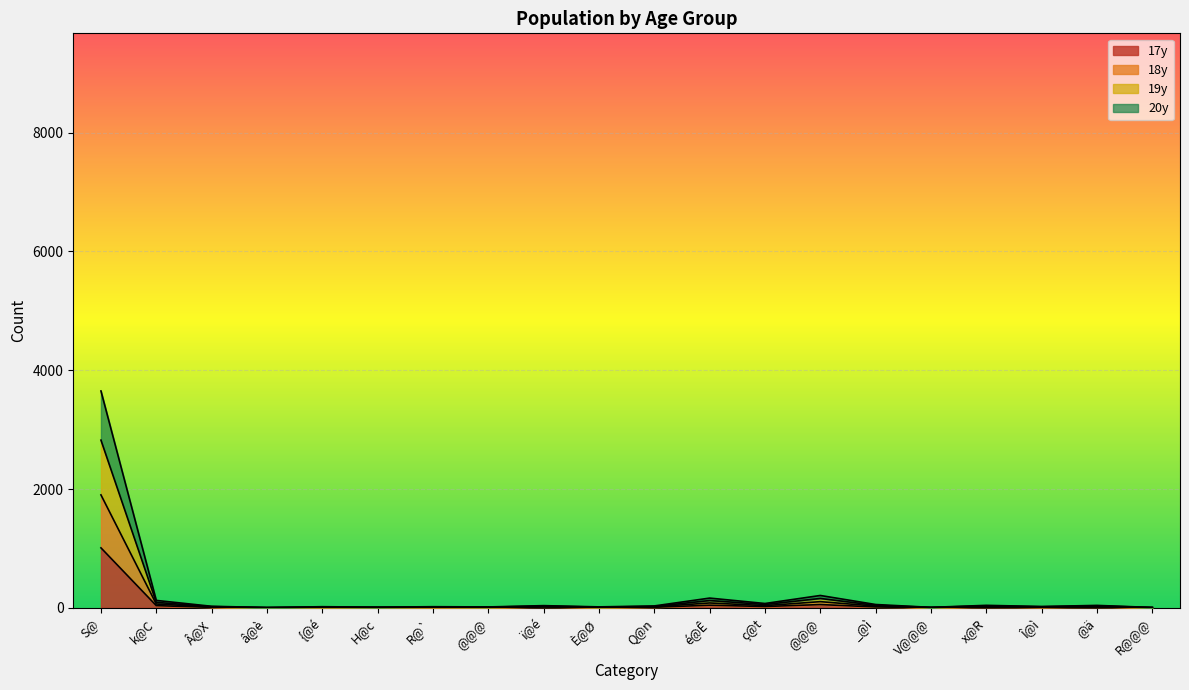

Which series changed the most between k@C and Â@X?

19y